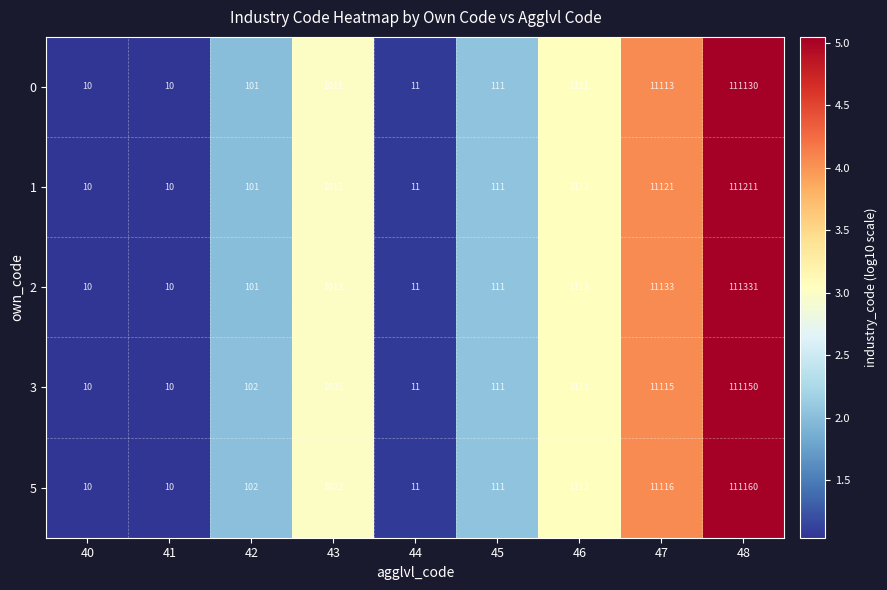

The 0 series shows 1011 at 43. True or false?

True